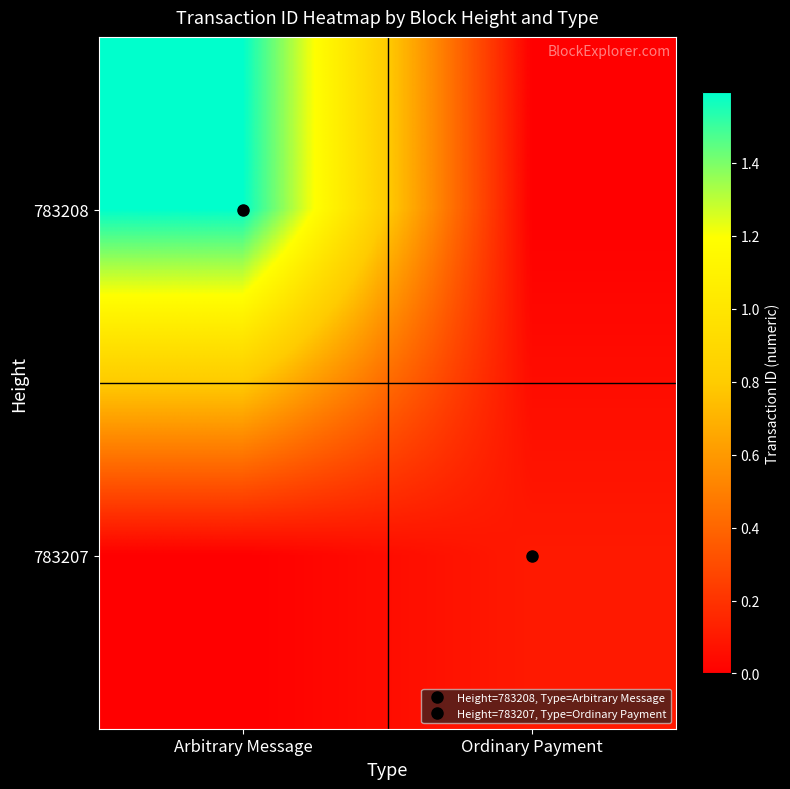

Rank the series by their average value, from highest to lowest.

783208, 783207